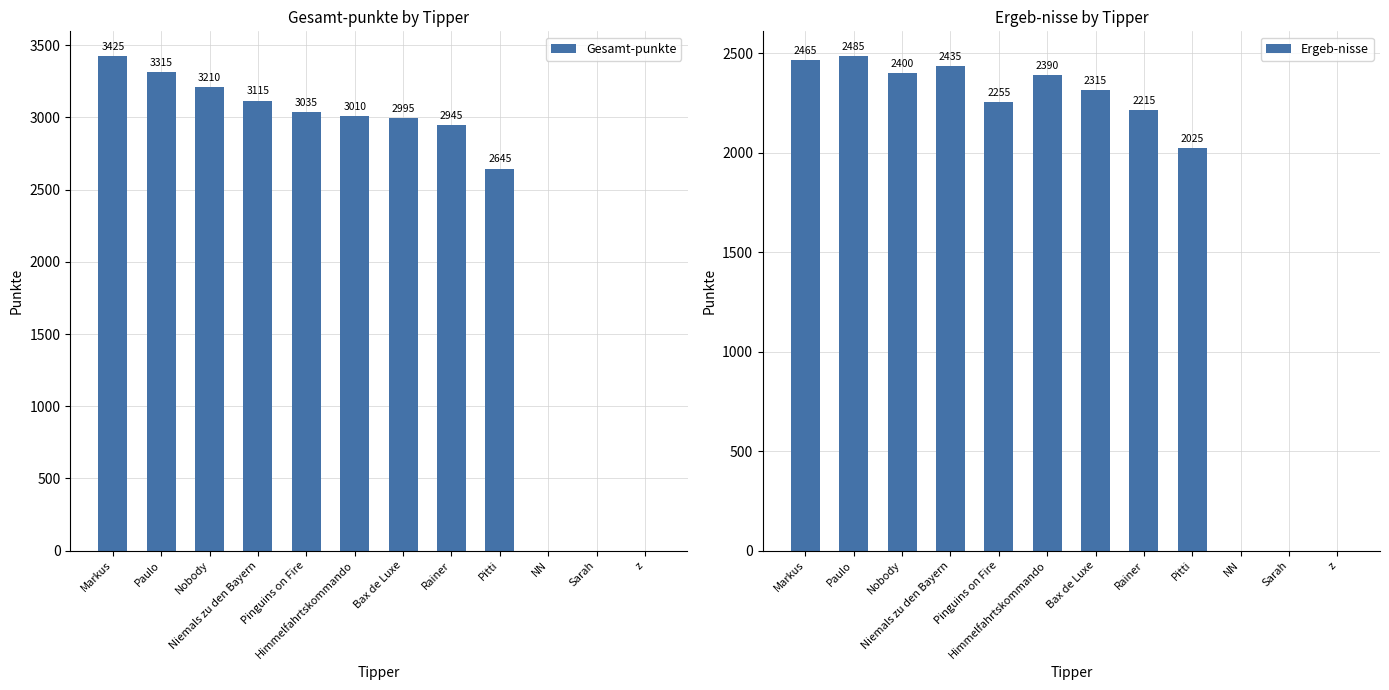

Reading left to right, list all the values displayed in this chart.

Gesamt-punkte: 3425	3315	3210	3115	3035	3010	2995	2945	2645	0	0	0
Ergeb-nisse: 2465	2485	2400	2435	2255	2390	2315	2215	2025	0	0	0